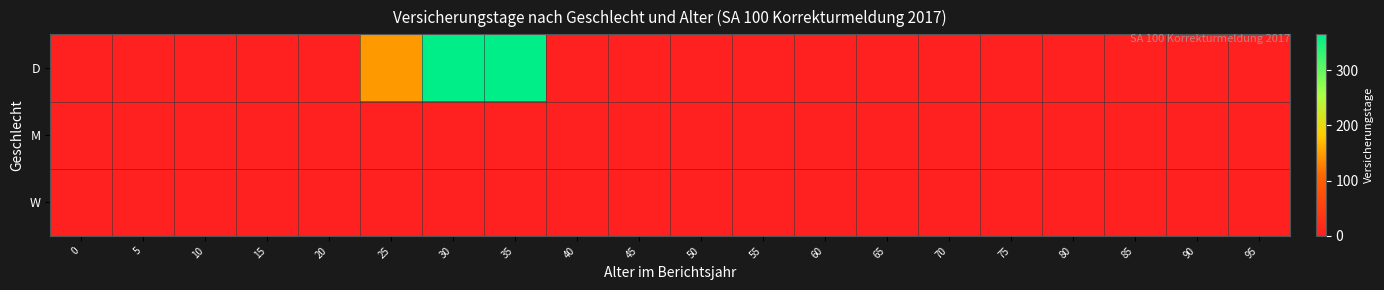

Between 25 and 45, which series saw the biggest shift?

D